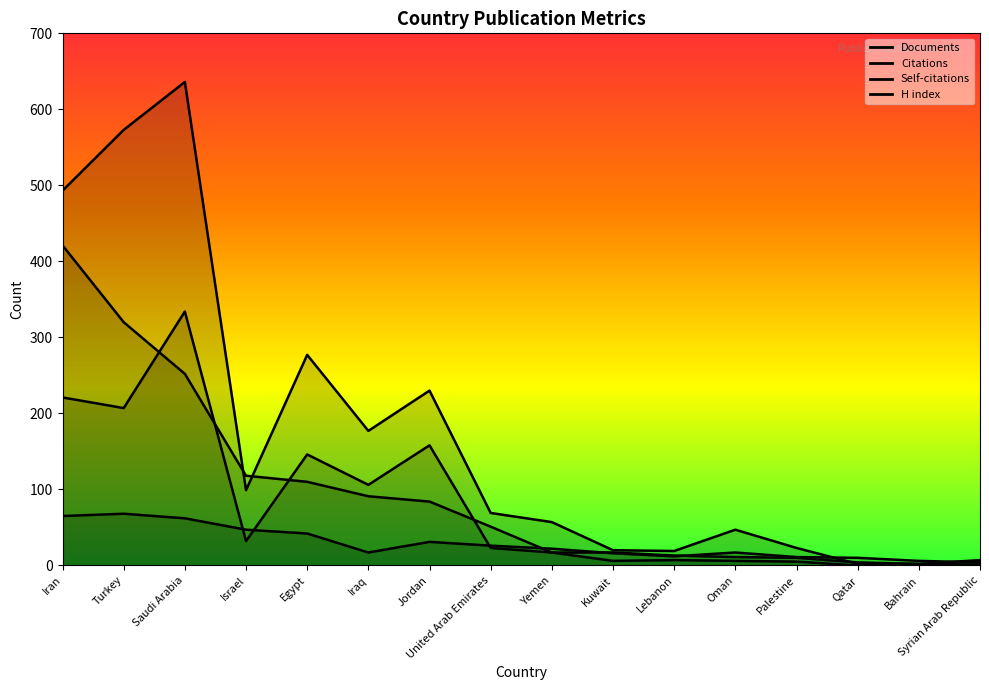

Rank the series at Yemen from highest to lowest value.

Citations, H index, Documents, Self-citations